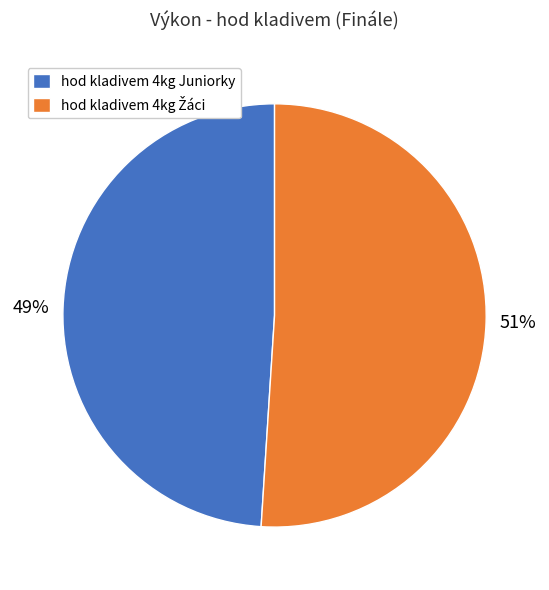

What percentage is the hod kladivem 4kg Juniorky slice, to the nearest percent?

49%